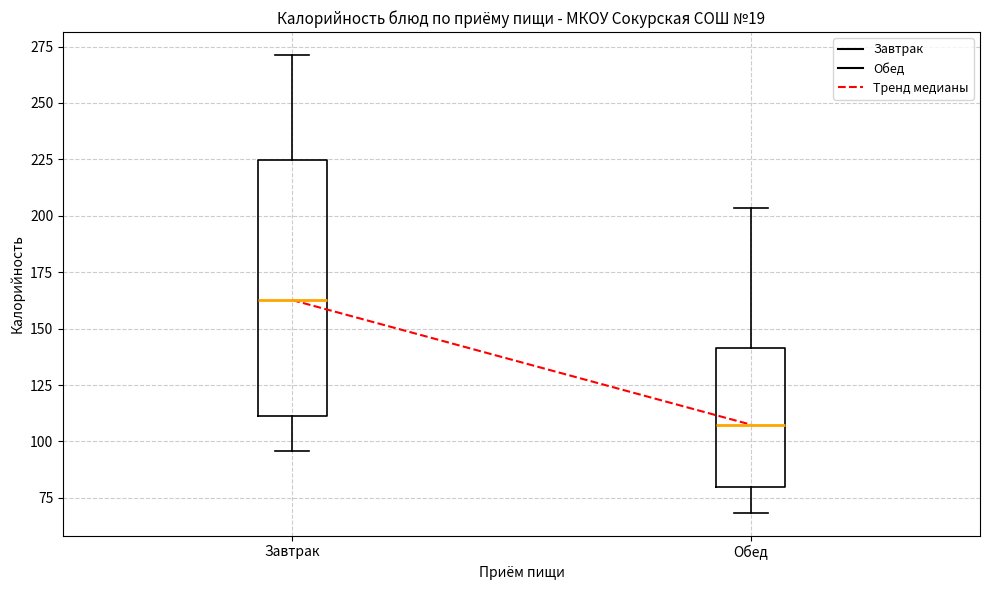

Where is the upper edge of the box for Обед on the y-axis? The values are not printed on the chart, so give them approximately, as read against the axis.

140